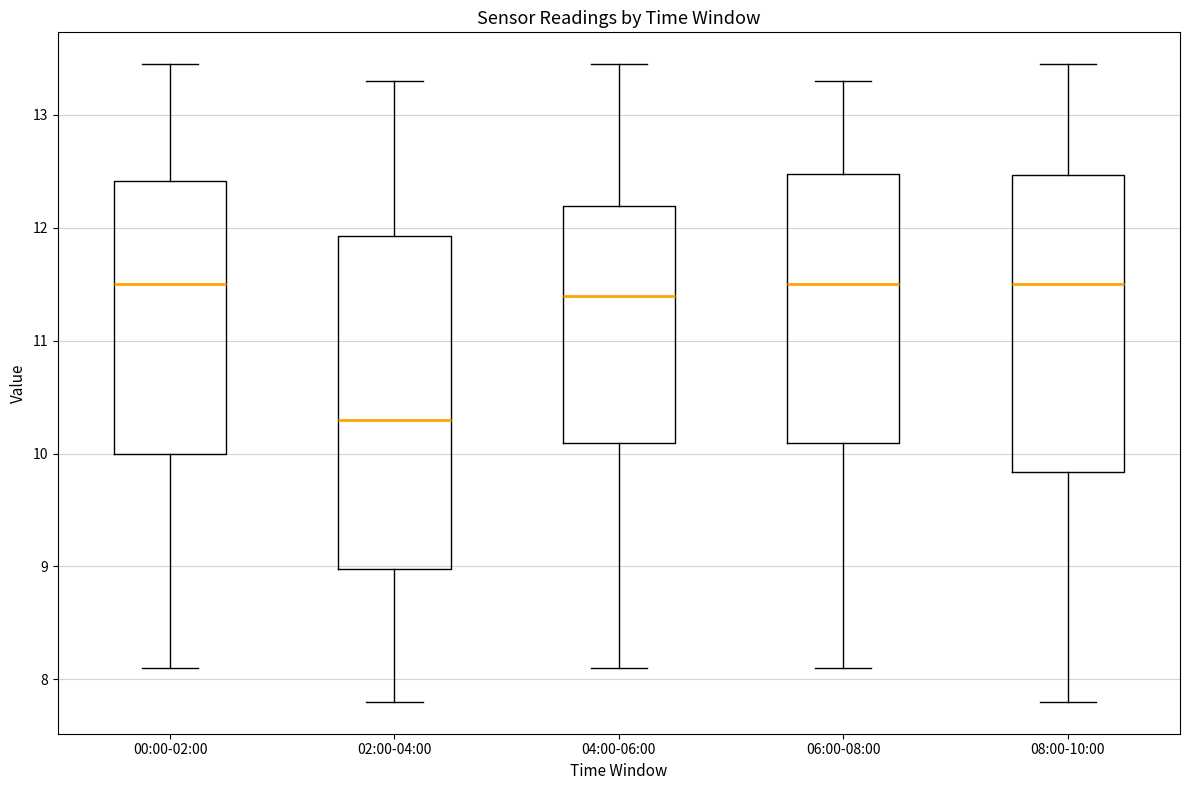

Reading left to right, transcribe this box plot: for each box, give where its median line is, the range the box spans, and where its two whiskers end, as read against the y-axis. The values are not printed on the chart, so give them approximately, as read against the axis.

00:00-02:00: median 11.5, box 10.0 to 12.4, whiskers 8.1 to 13.5
02:00-04:00: median 10.3, box 9.0 to 11.9, whiskers 7.8 to 13.3
04:00-06:00: median 11.4, box 10.1 to 12.2, whiskers 8.1 to 13.5
06:00-08:00: median 11.5, box 10.1 to 12.5, whiskers 8.1 to 13.3
08:00-10:00: median 11.5, box 9.8 to 12.5, whiskers 7.8 to 13.5